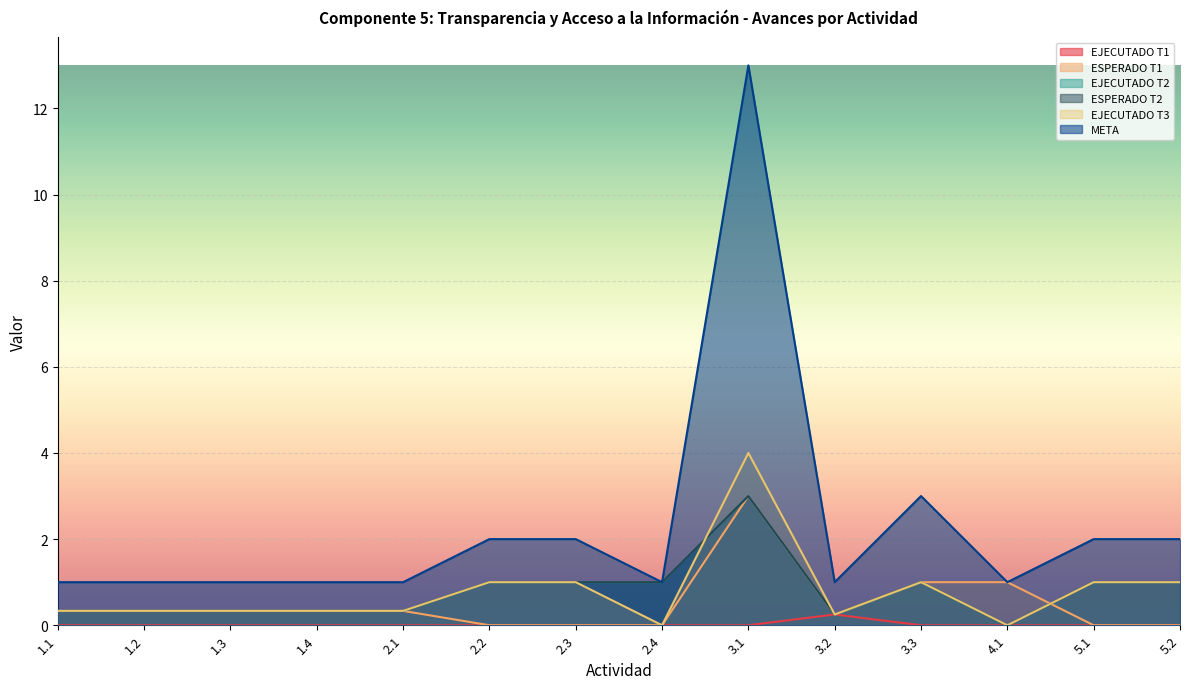

Which has a higher value, 2.3 or 2.2?

2.3